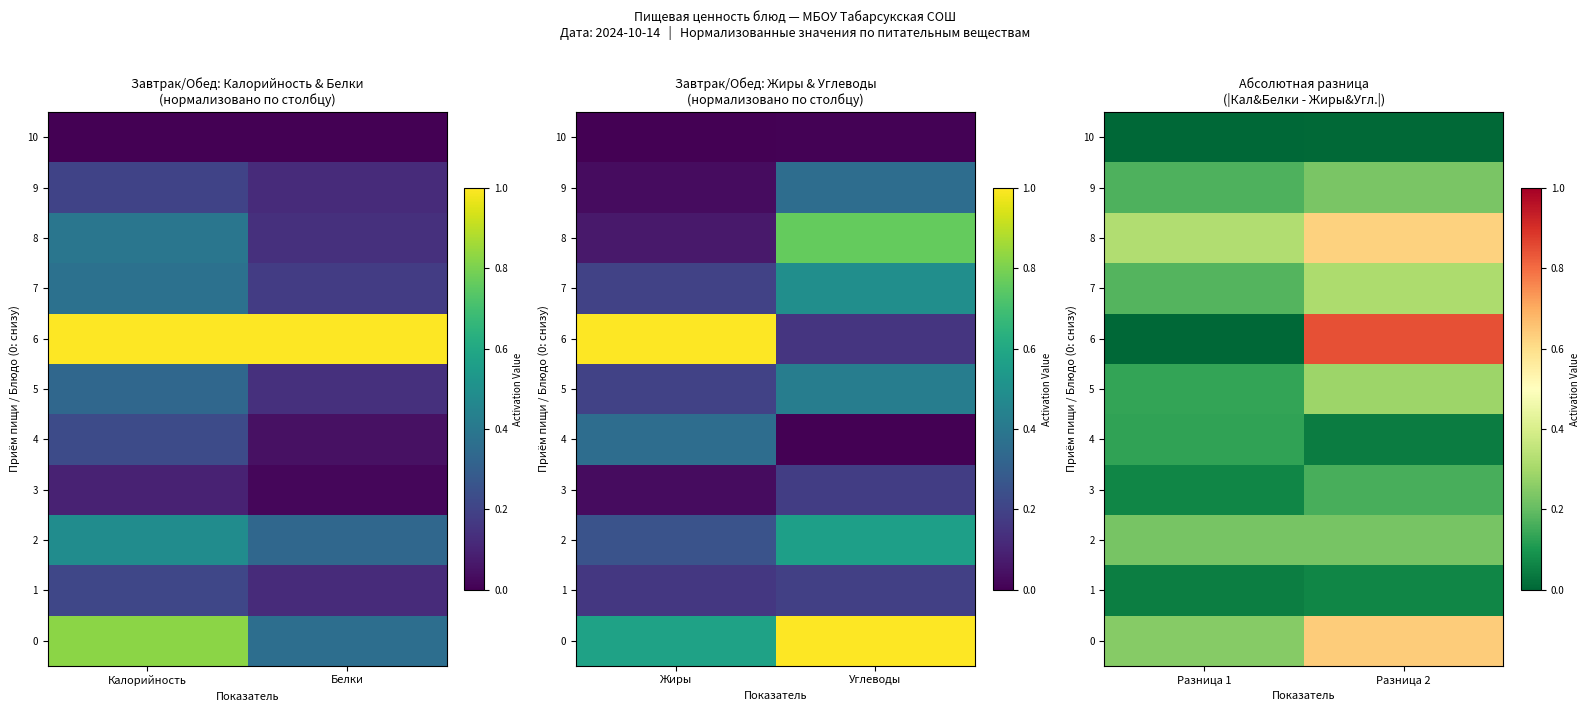

At which label does 4 reach its peak?

Разница 1